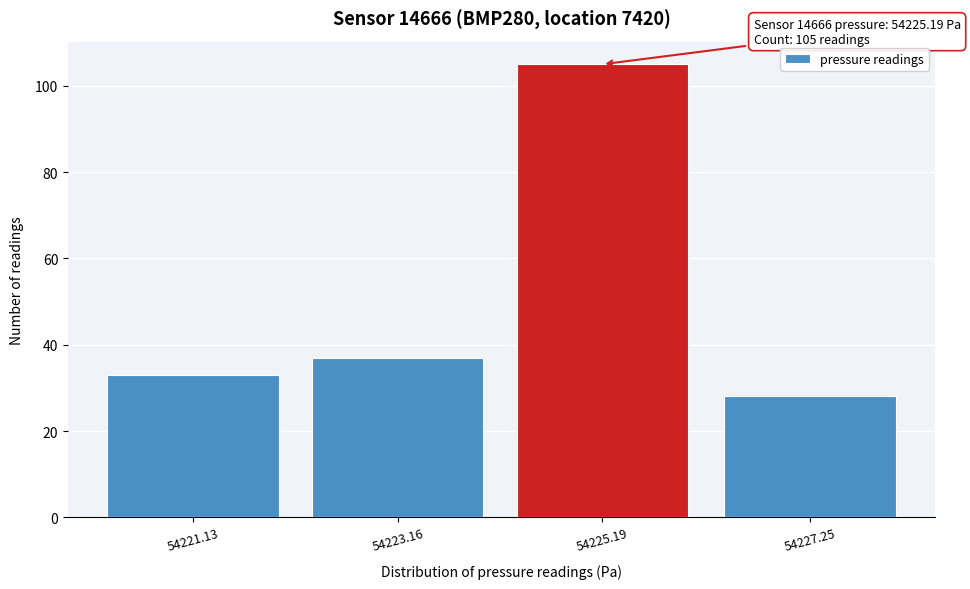

Reading right to left, what are all the values shown in this chart?

54227.25=28	54225.19=105	54223.16=37	54221.13=33